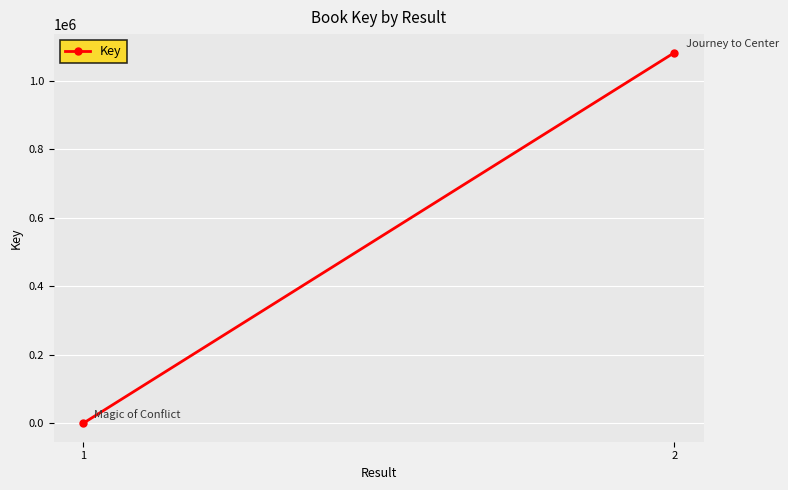

What is the value of the 1st point from the left?

437